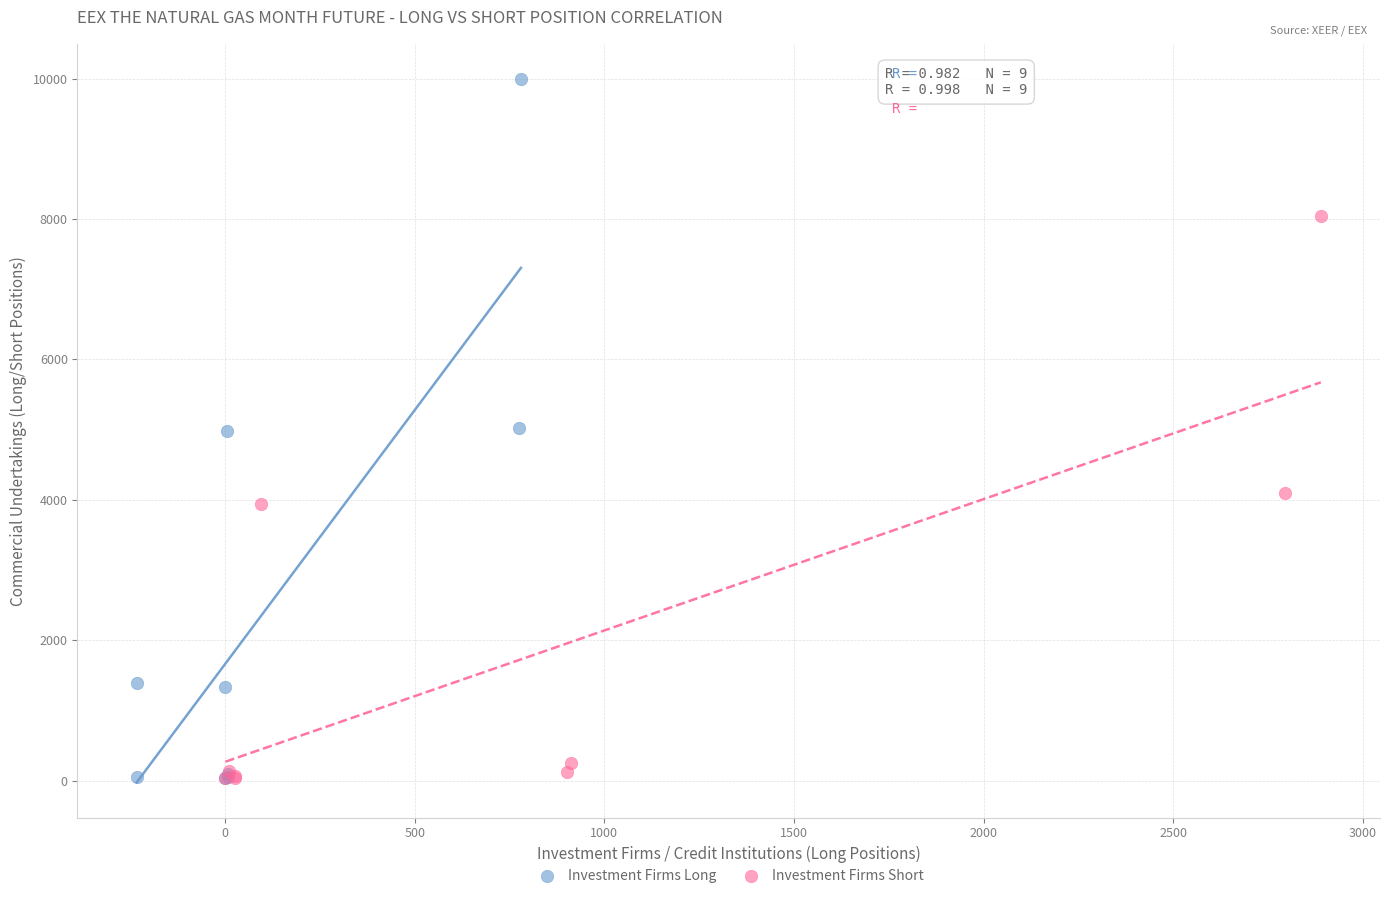

Which series has the largest Y range (max minus min)?

Investment Firms Long